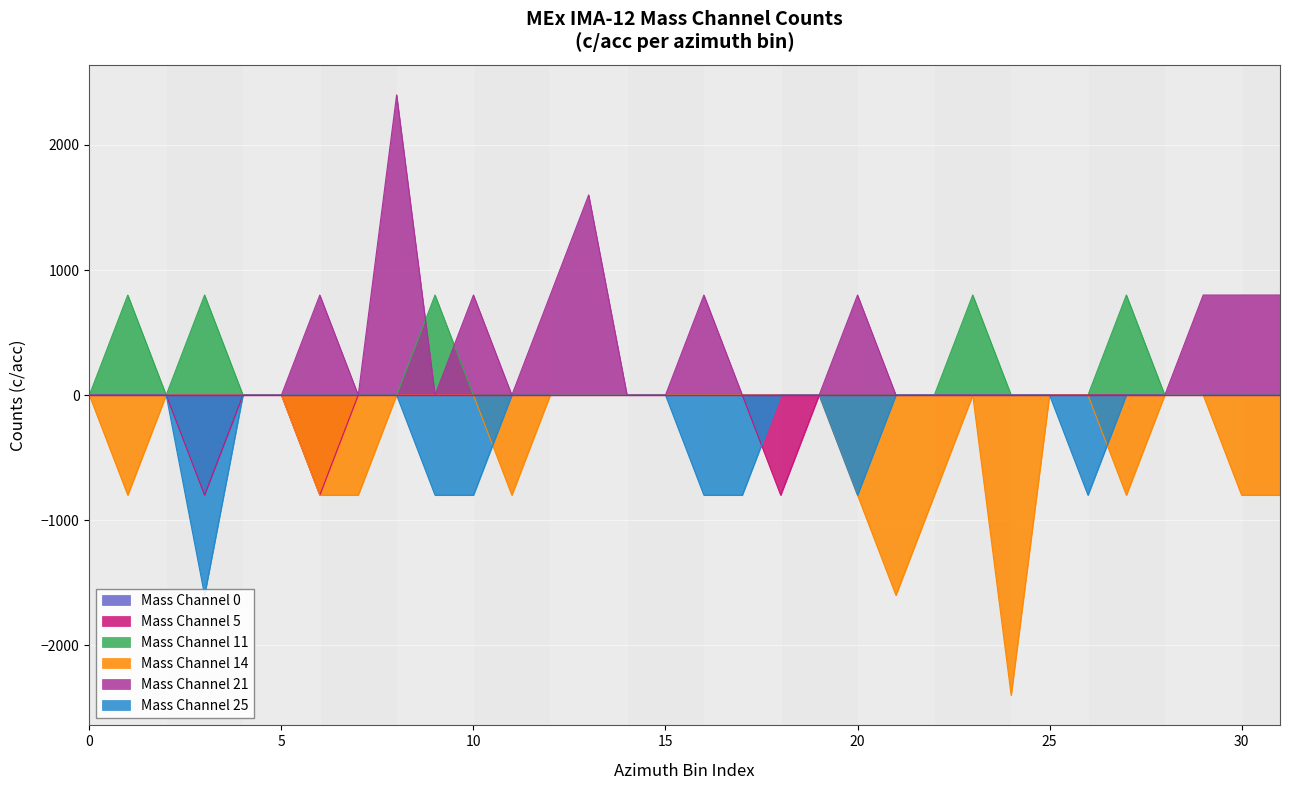

What is the lowest value of the Mass Channel 14 series?

-2400